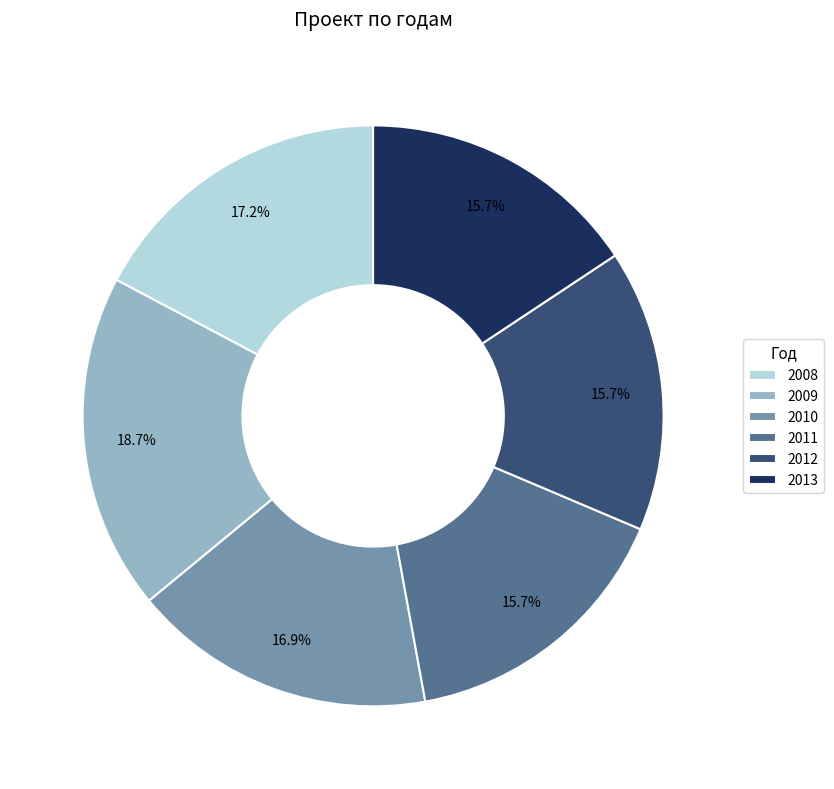

To the nearest percent, what is the combined percentage of 2009 and 2013?

34%